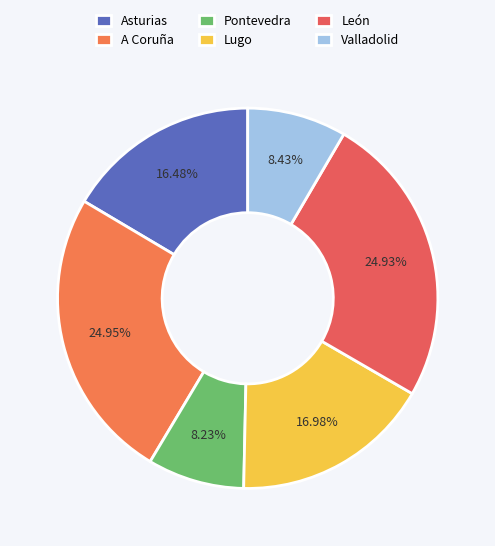

Count the number of slices in the pie.

6